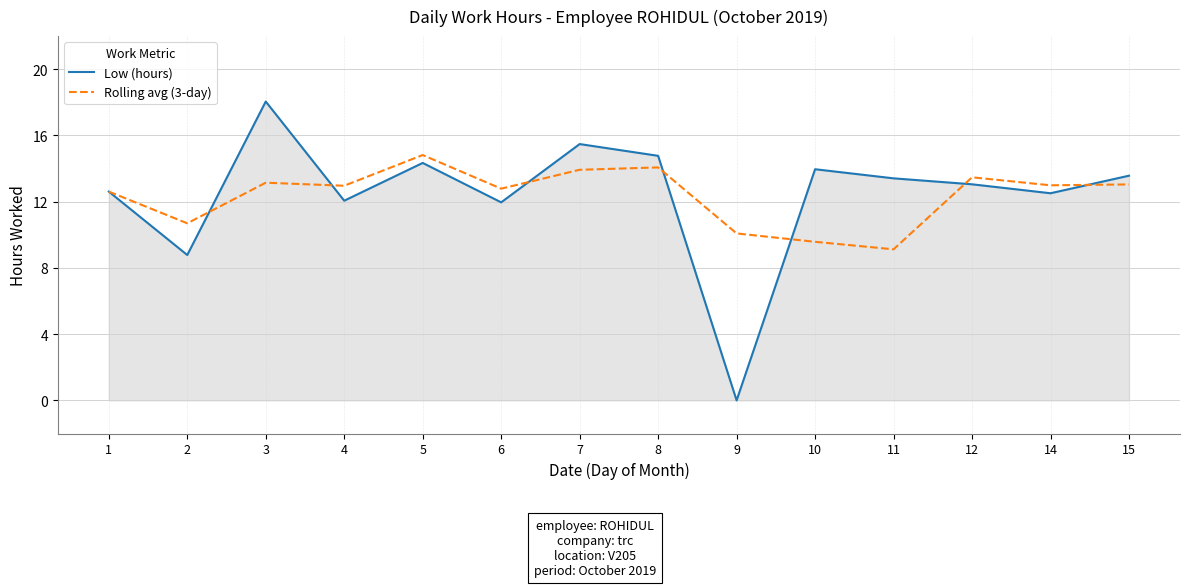

What is the total value across all series at 10?

23.5